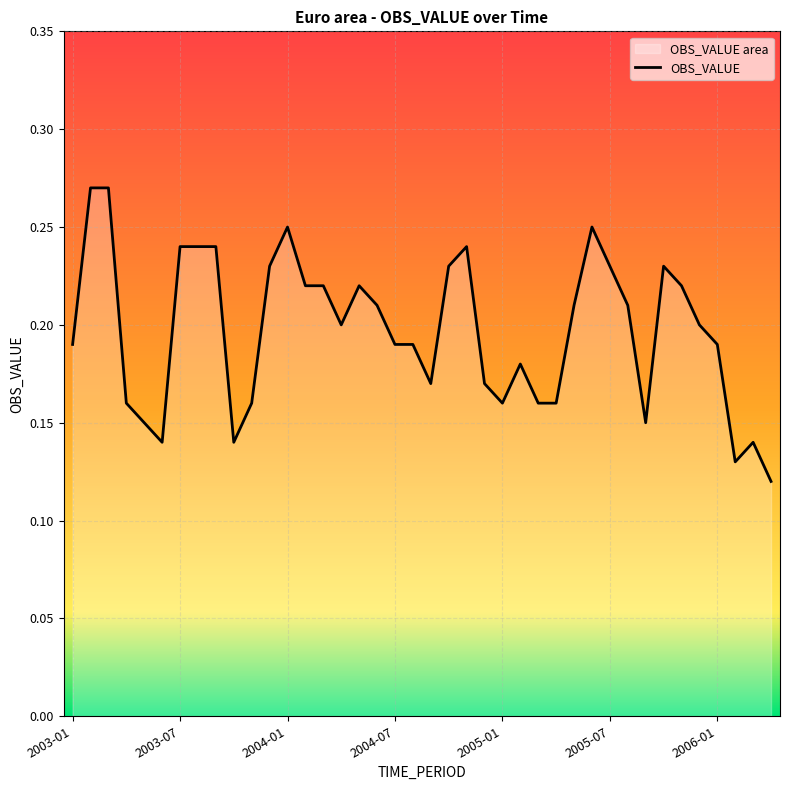

Reading right to left, transcribe all the data shown in this chart.

2006-04=0.1	2006-03=0.1	2006-02=0.1	2006-01=0.2	2005-12=0.2	2005-11=0.2	2005-10=0.2	2005-09=0.1	2005-08=0.2	2005-07=0.2	2005-06=0.2	2005-05=0.2	2005-04=0.2	2005-03=0.2	2005-02=0.2	2005-01=0.2	2004-12=0.2	2004-11=0.2	2004-10=0.2	2004-09=0.2	2004-08=0.2	2004-07=0.2	2004-06=0.2	2004-05=0.2	2004-04=0.2	2004-03=0.2	2004-02=0.2	2004-01=0.2	2003-12=0.2	2003-11=0.2	2003-10=0.1	2003-09=0.2	2003-08=0.2	2003-07=0.2	2003-06=0.1	2003-05=0.1	2003-04=0.2	2003-03=0.3	2003-02=0.3	2003-01=0.2